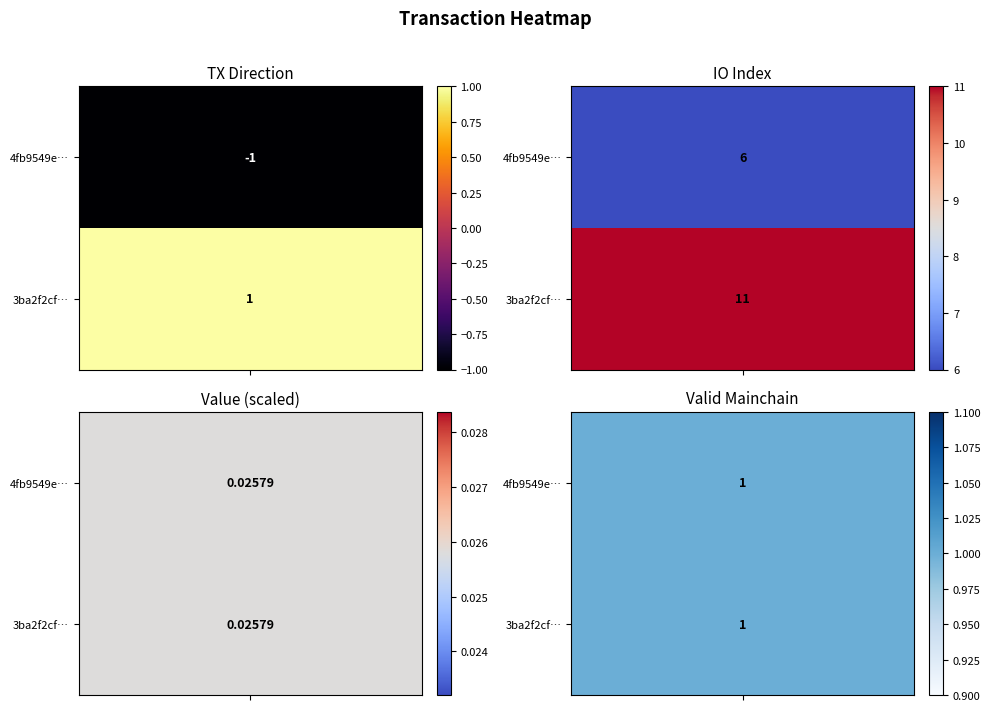

Rank the series at 1 from lowest to highest value.

4fb9549e50464e6936c0598e8b836d07853ad92, 3ba2f2cf0227040fc25d9d3b2069d933b7c4154